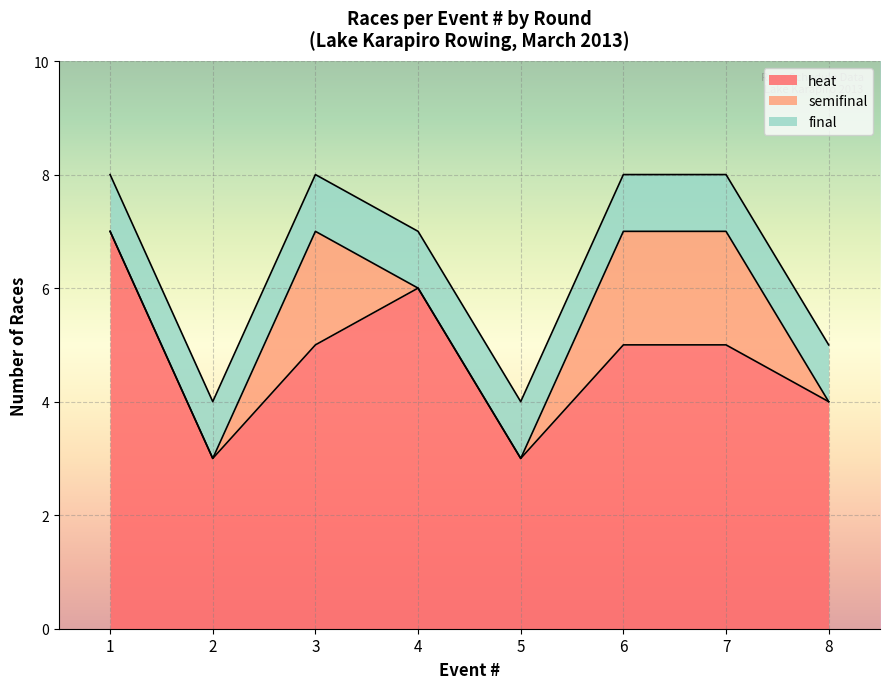

What is the difference between the maximum and second lowest values in the heat series?

4